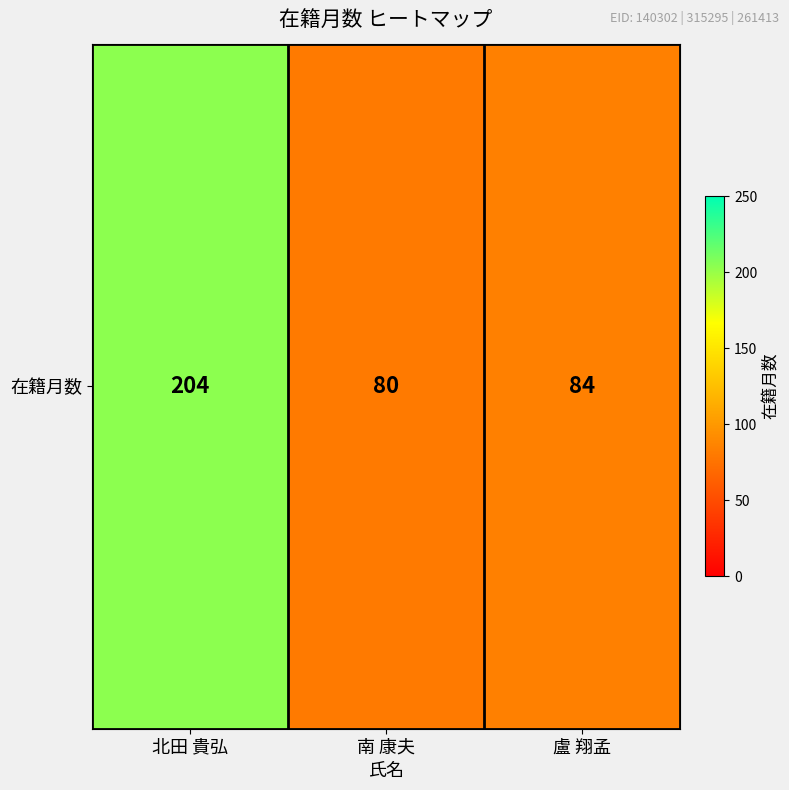

Rank the categories by value from lowest to highest.

南 康夫, 盧 翔孟, 北田 貴弘